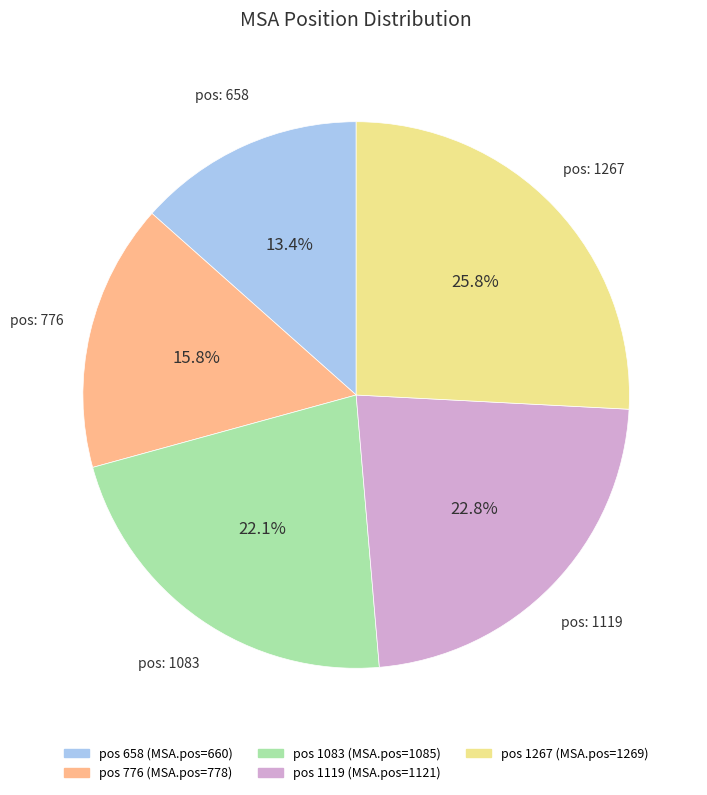

Is there a majority slice in this chart?

No